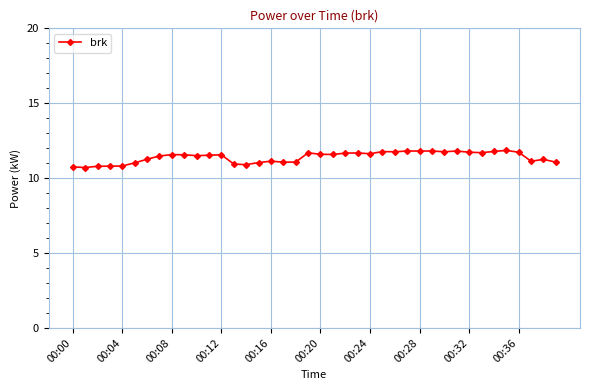

What is the value of the 18th point from the left?

11.1